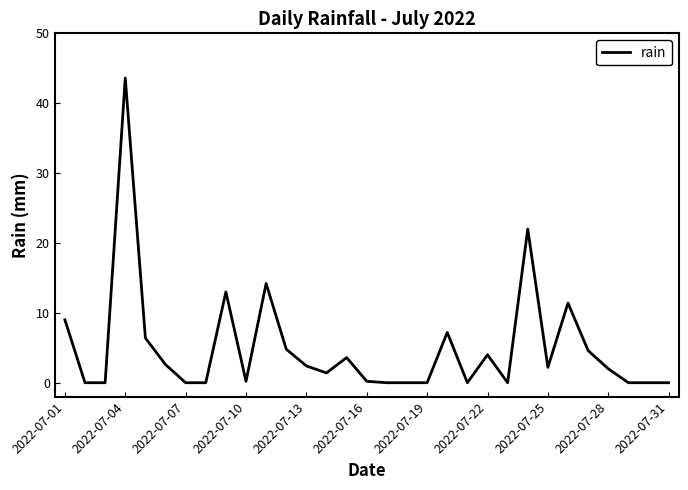

What is the greatest value displayed?

43.6